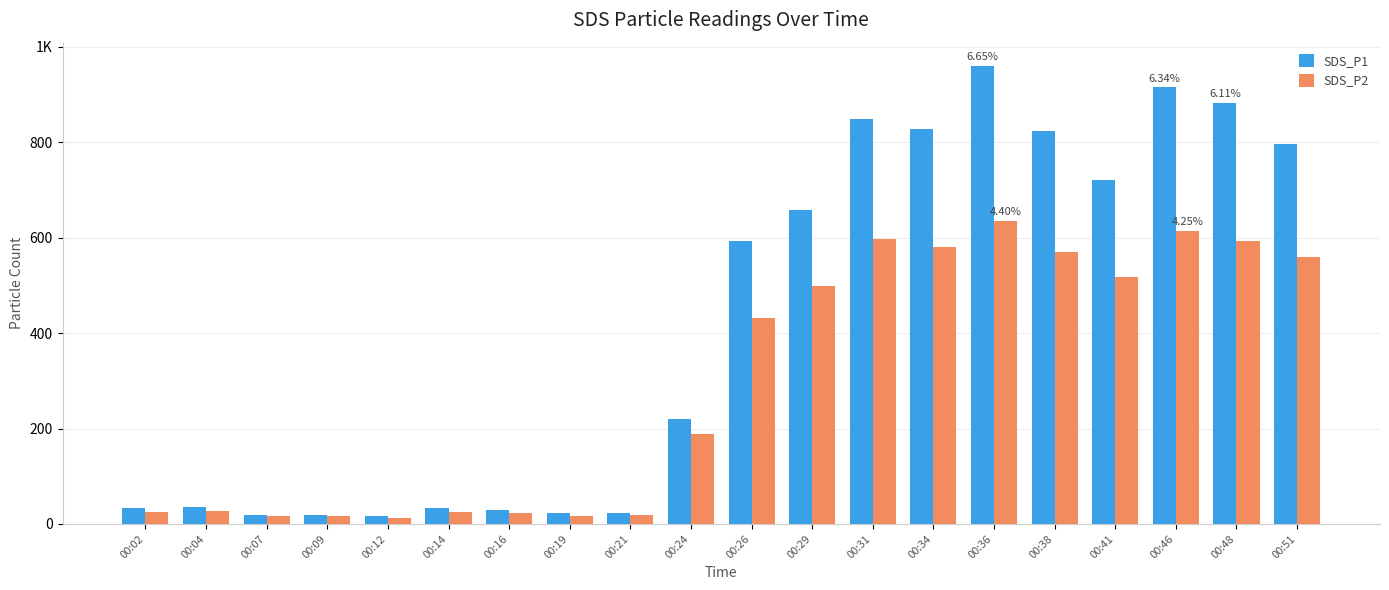

What are all the series names shown in the legend?

SDS_P1, SDS_P2